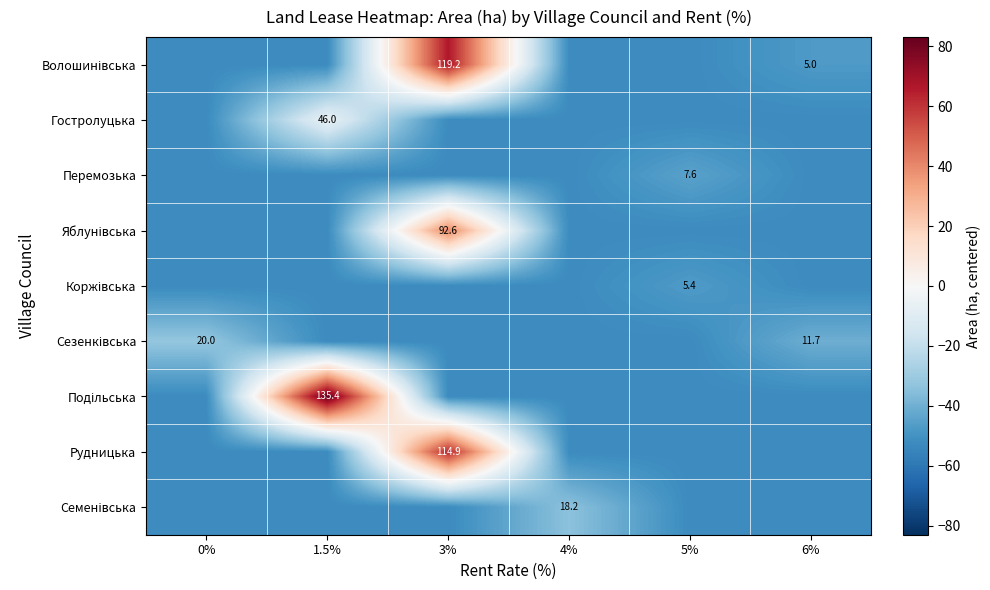

What is the difference between the maximum and minimum values in the Рудницька series?

114.9